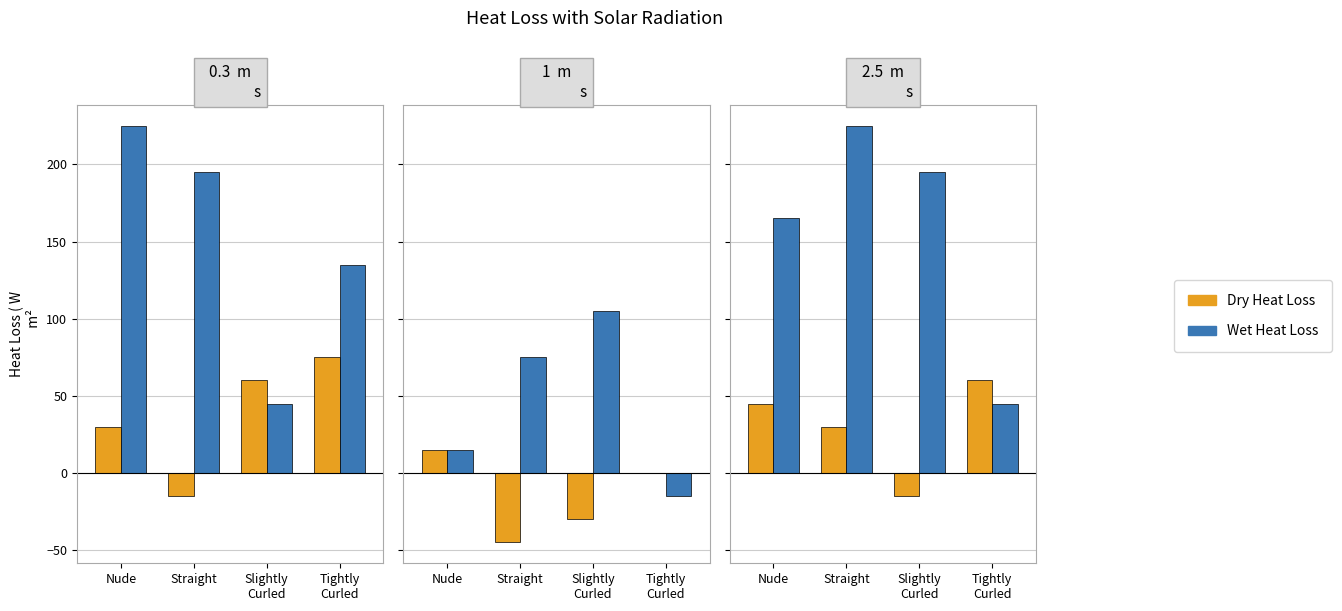

Which series changed the most between Straight and Slightly
Curled?

Dry Heat Loss